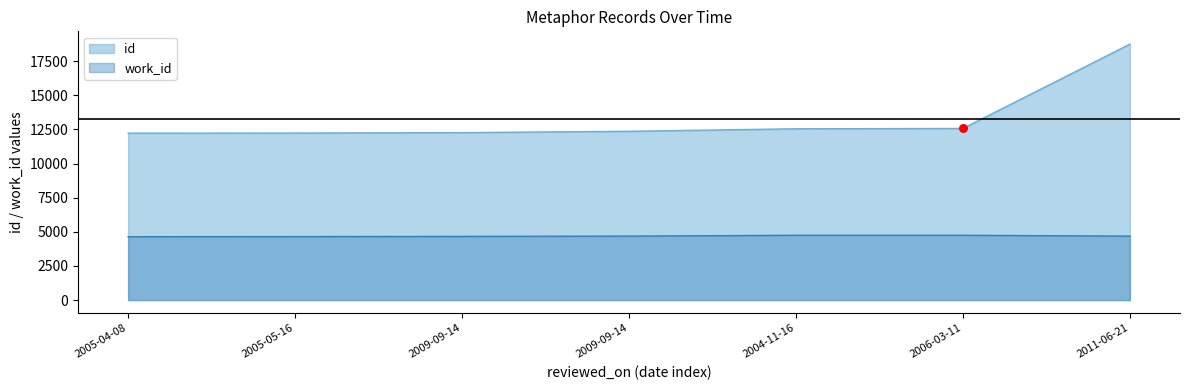

Which series contains the highest Y value?

id